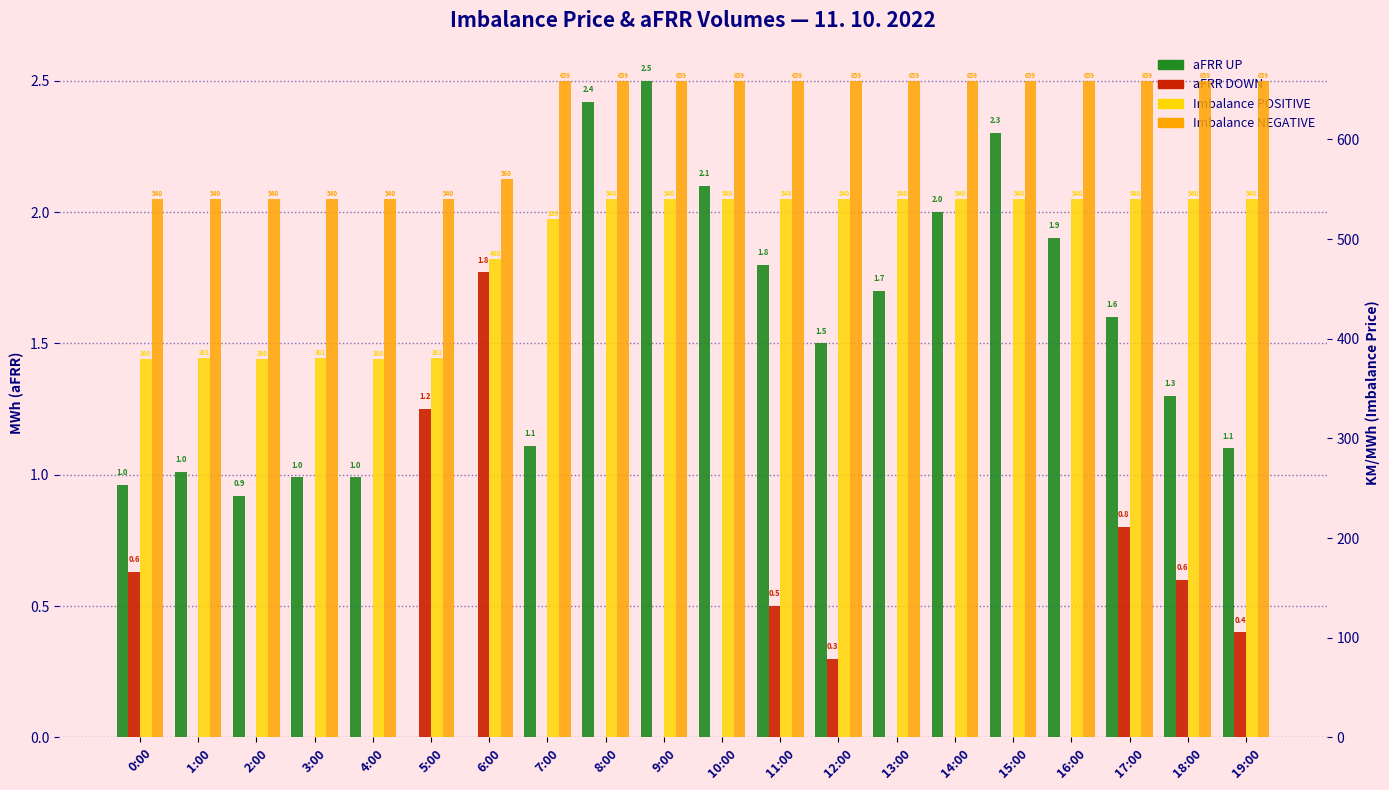

The value of aFRR UP at 9:00 is 3.6. True or false?

False